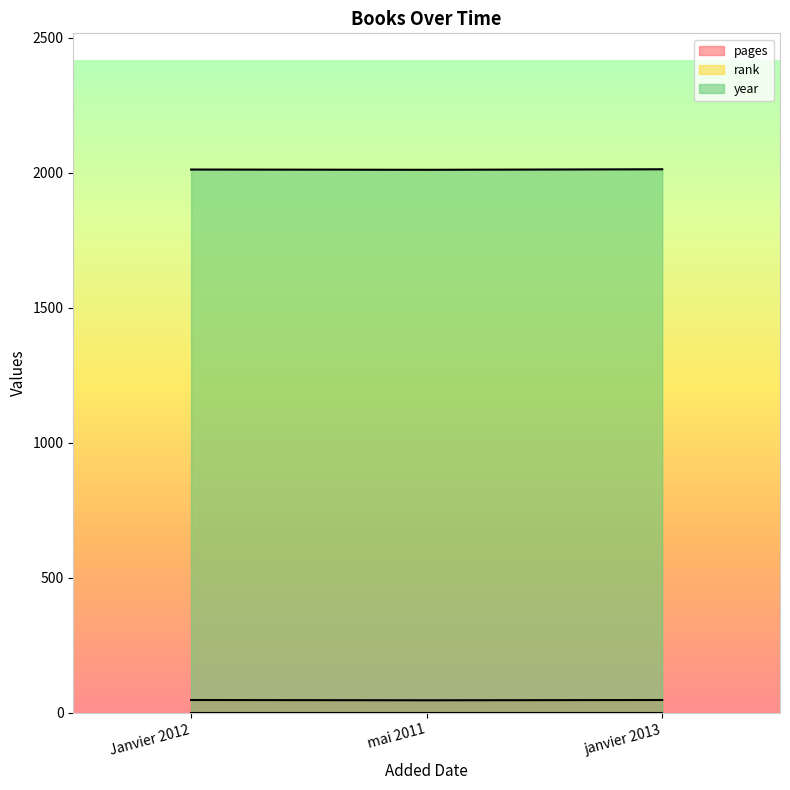

The year series shows 2013 at janvier 2013. True or false?

True